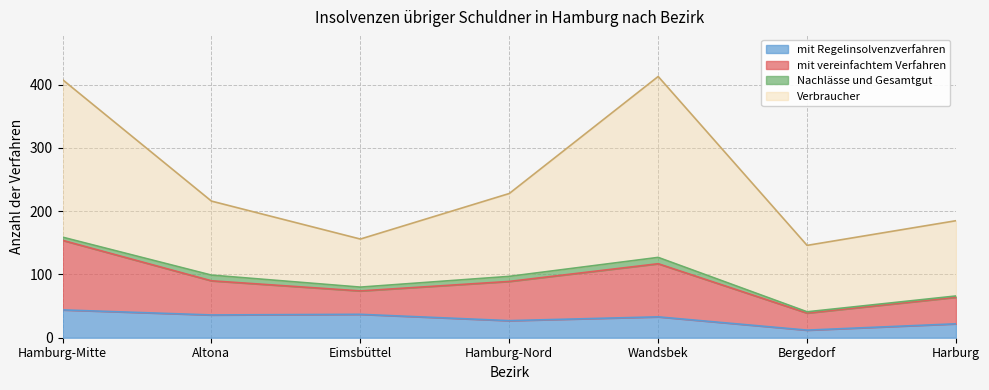

Which series changed the most between Wandsbek and Bergedorf?

Verbraucher